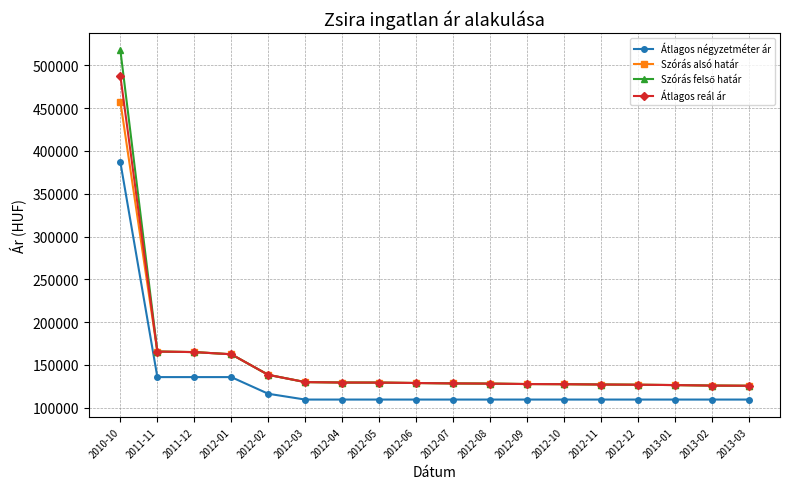

True or false: Átlagos reál ár and Átlagos négyzetméter ár intersect in this chart.

False